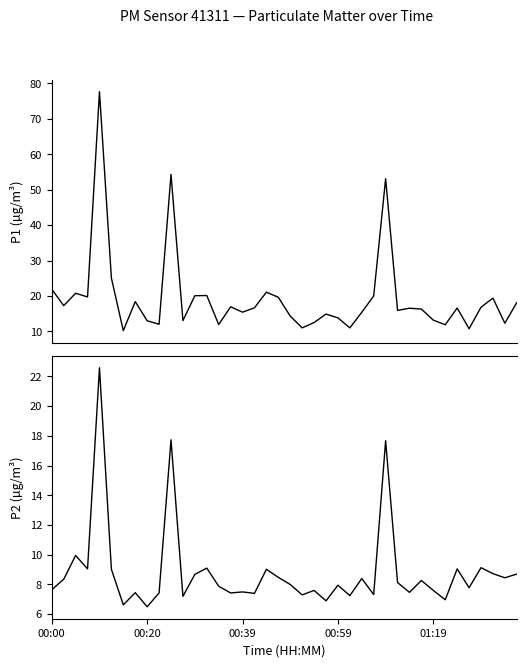

What is the sum of the P1 values at 16 and 10?

69.7